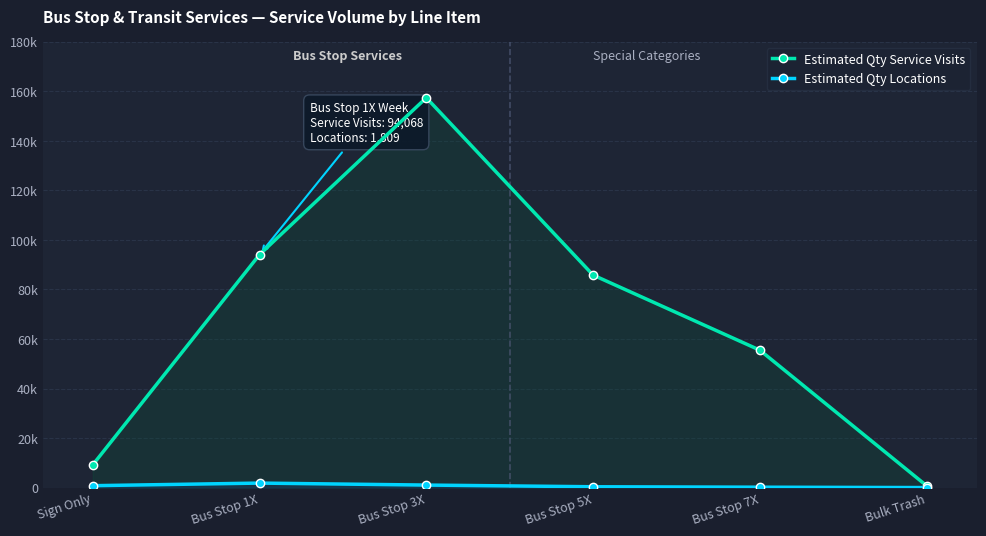

The value of Estimated Qty Locations at Sign Only is 764. True or false?

True